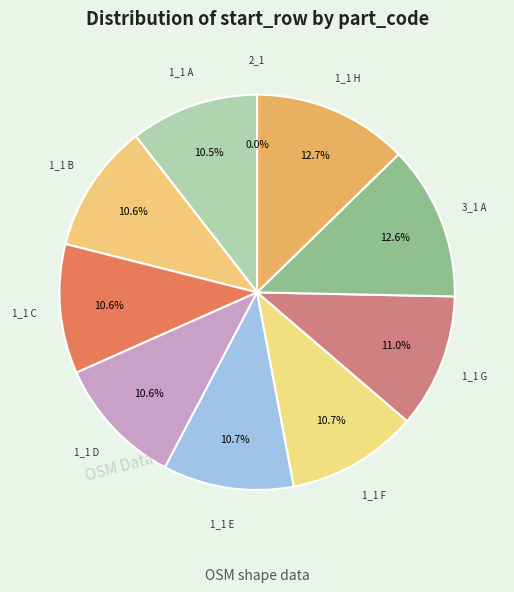

What is the ratio of the value at 1_1 F to the value at 1_1 E?

1.0